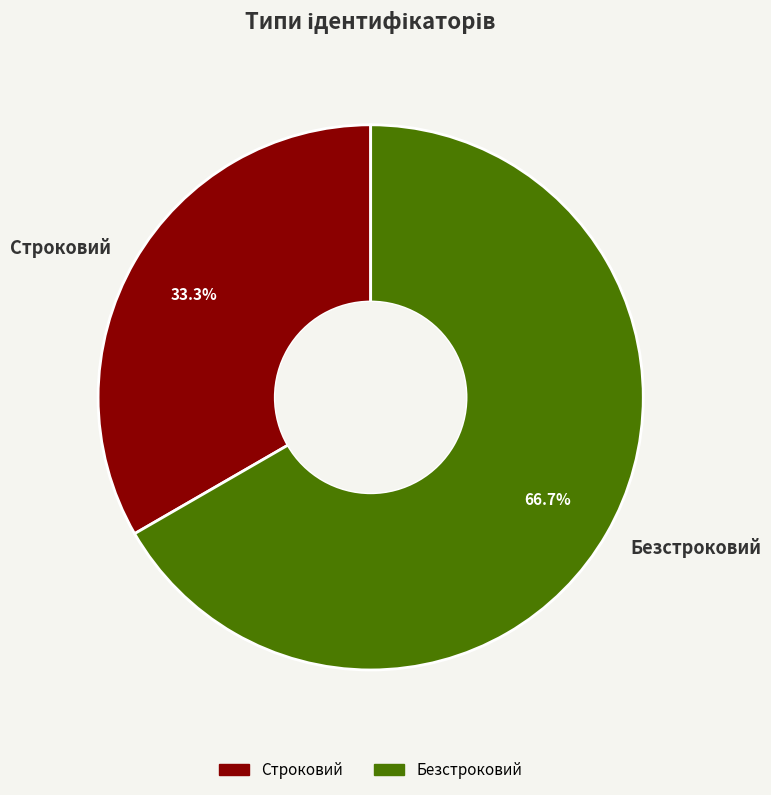

Which category has the biggest portion of the pie?

Безстроковий